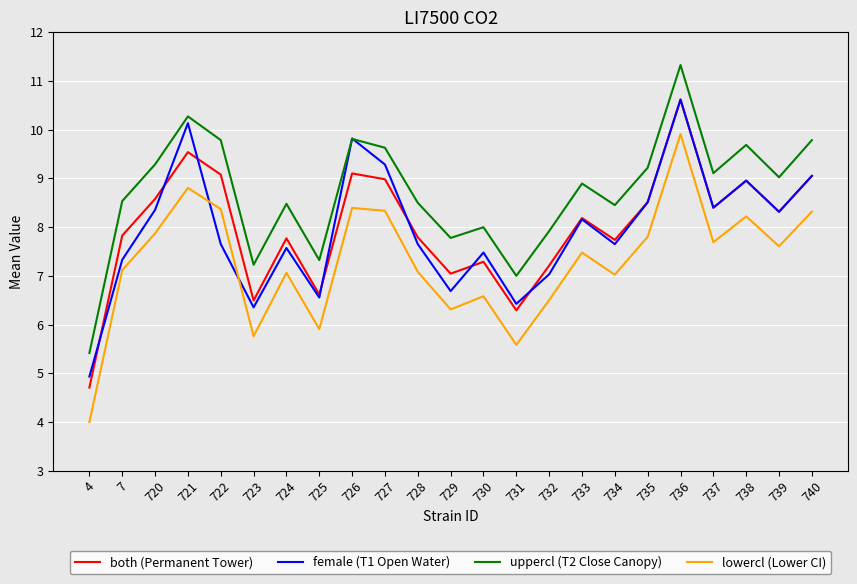

What value does the female (T1 Open Water) series have at 738?

9.0